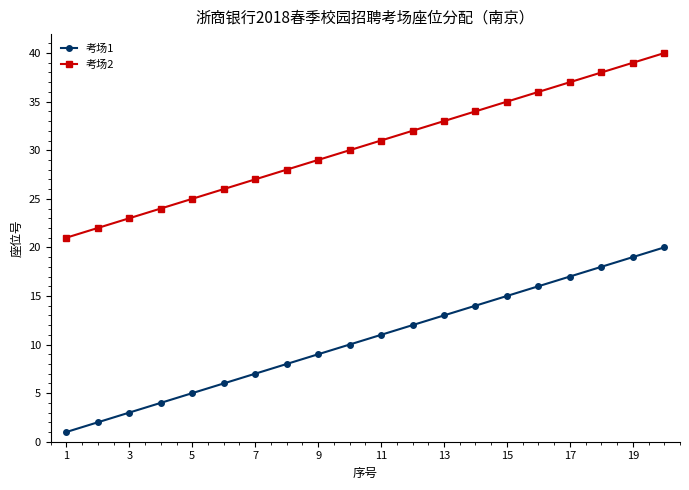

Which series has the largest total across all categories?

考场2